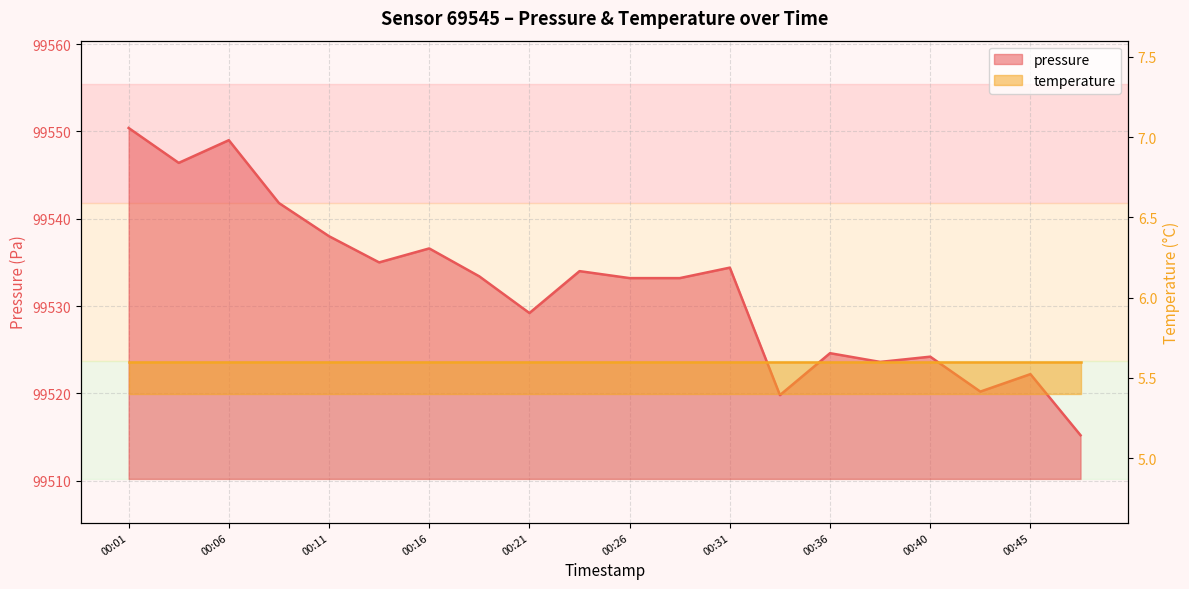

Does the chart have visible grid lines?

Yes